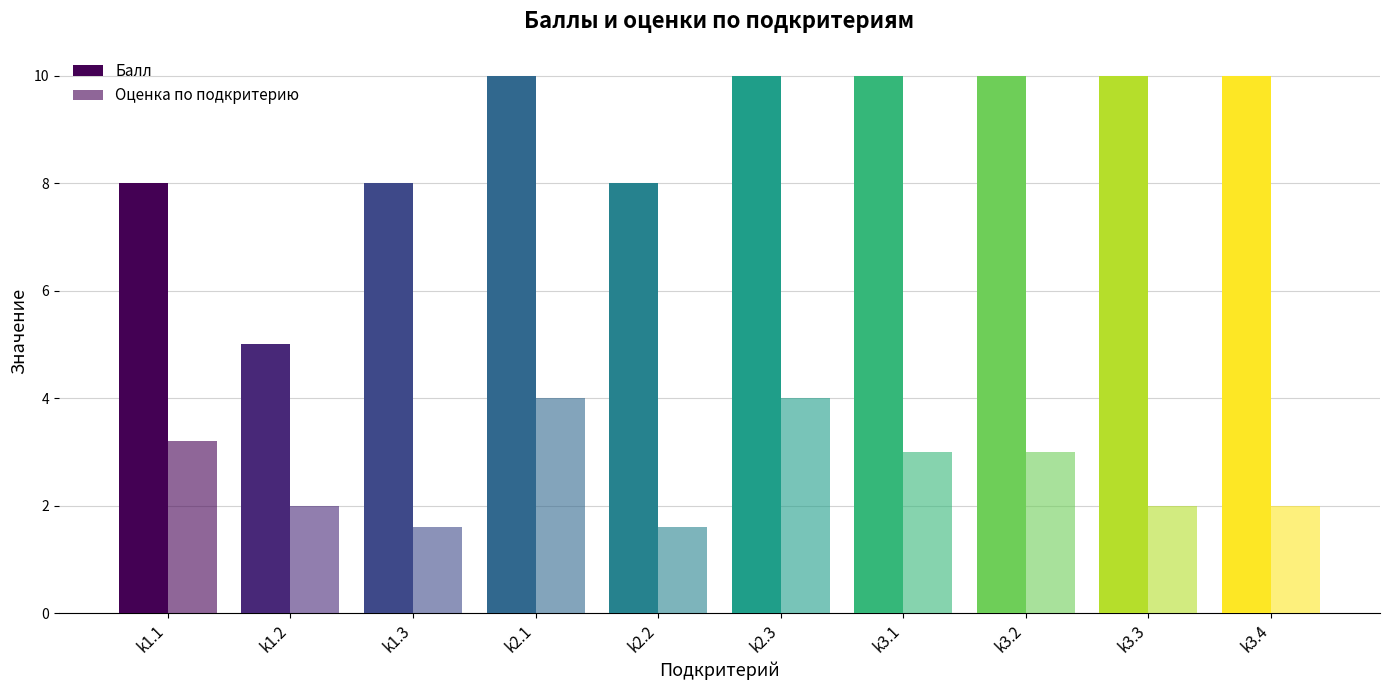

How many bars are there in total?

20